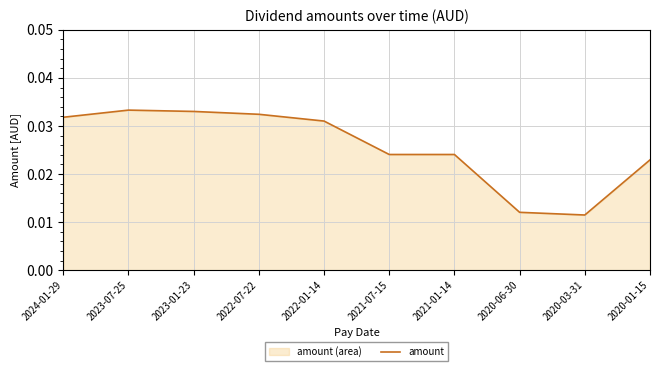

What position from the right is 2024-01-29?

10